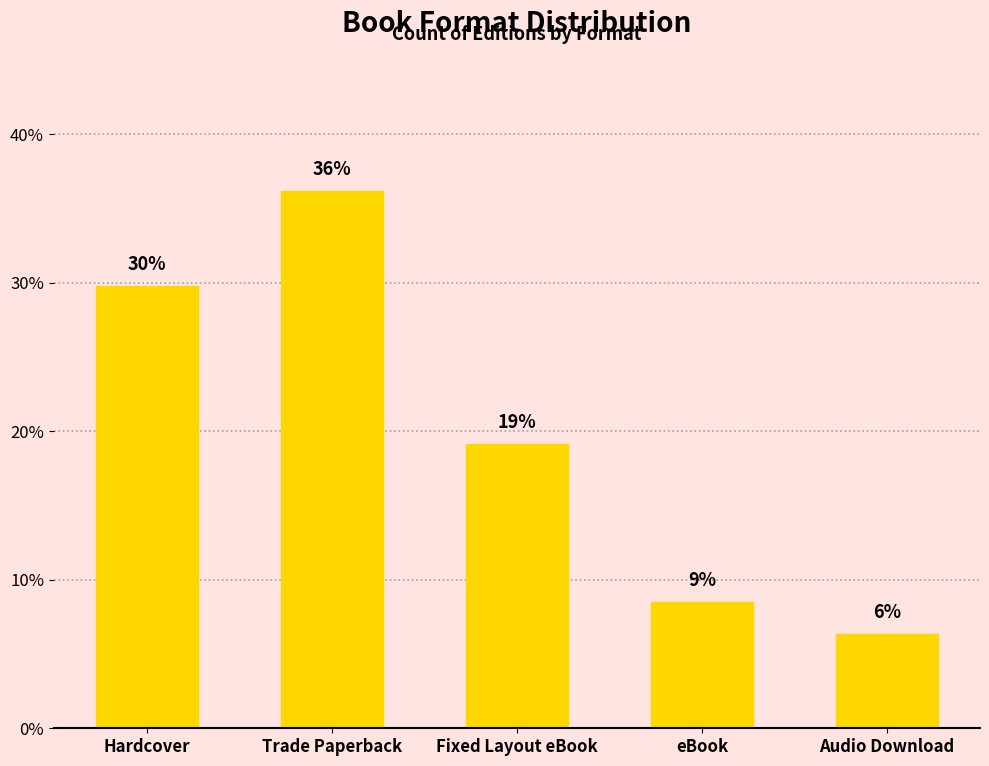

Reading left to right, list all the values displayed in this chart.

29.8	36.2	19.1	8.5	6.4